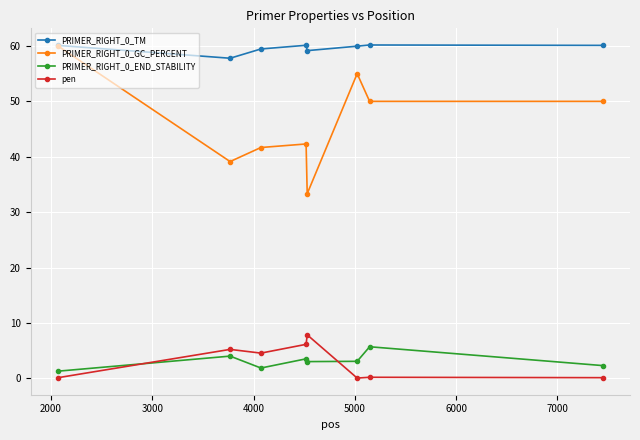

Is this an area chart (filled region under the line)?

No